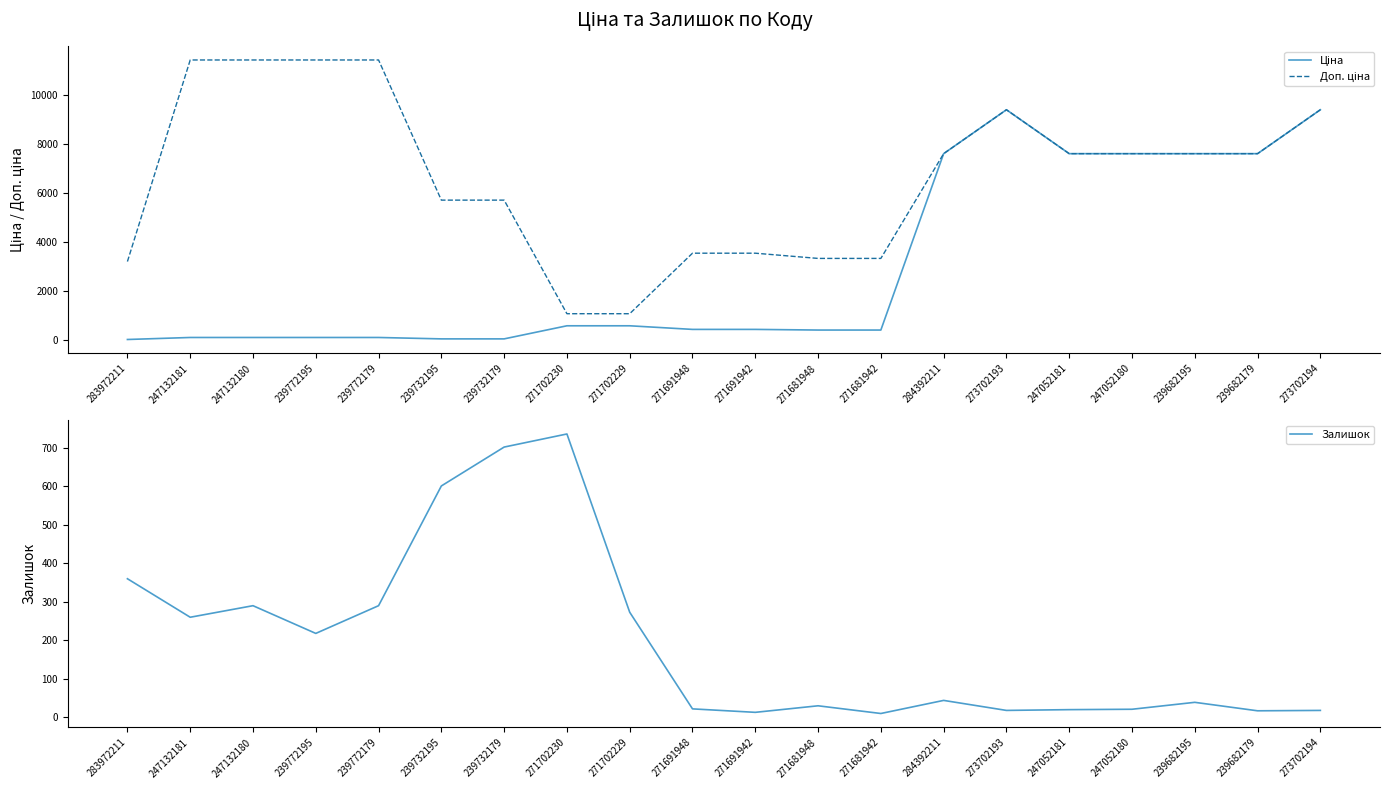

True or false: Ціна has more than 1 interior local peaks.

False